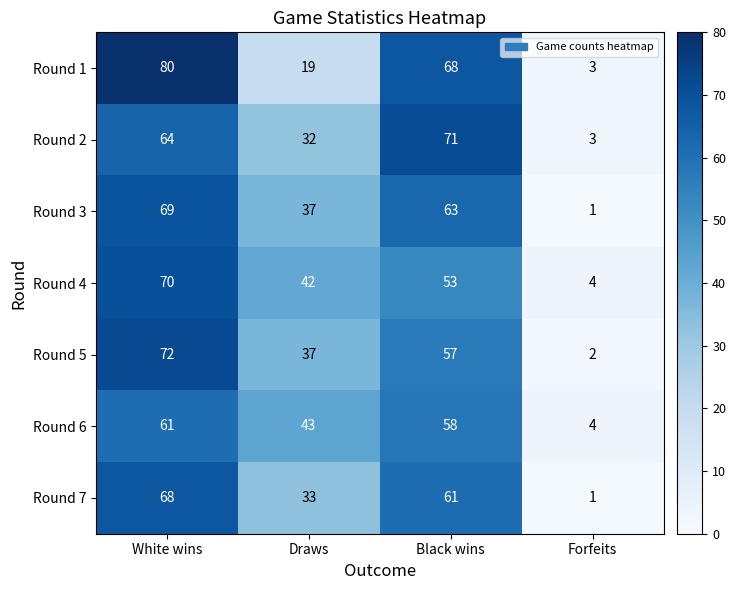

How many values in the Round 3 series are below 63?

2